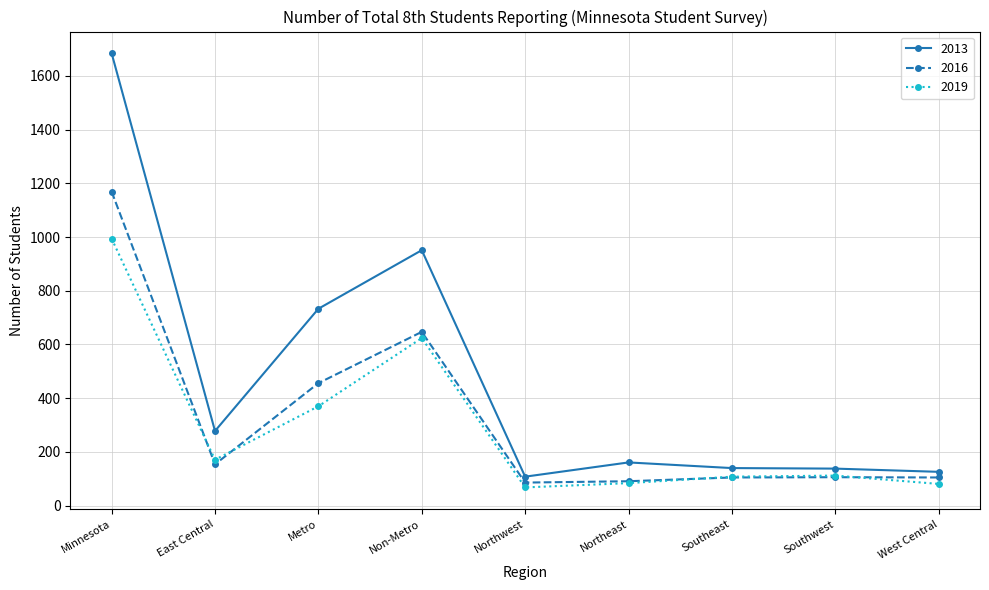

What is the value of the 2019 point at the 3rd from the left?

370